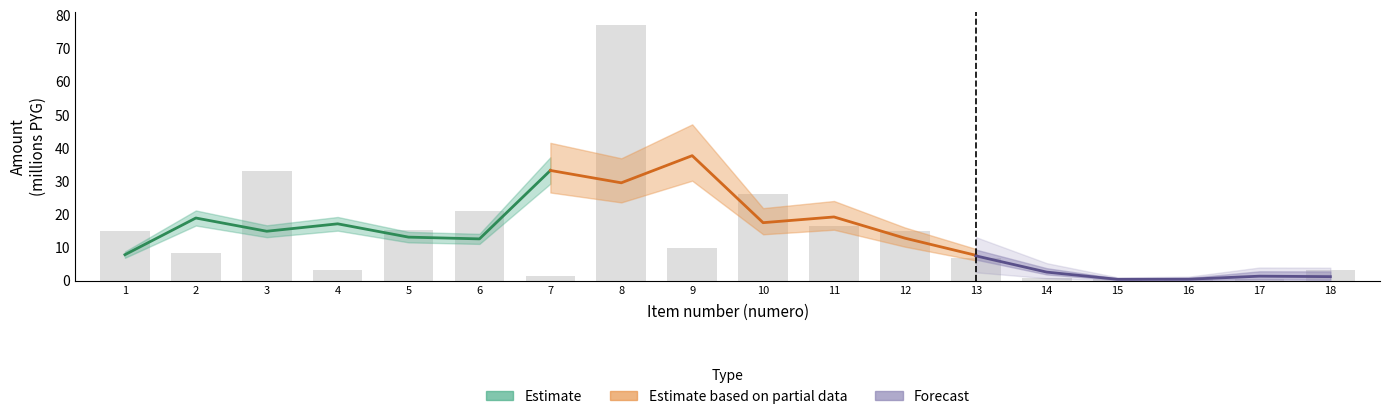

What is the change in value from 7 to 11?

+14.9